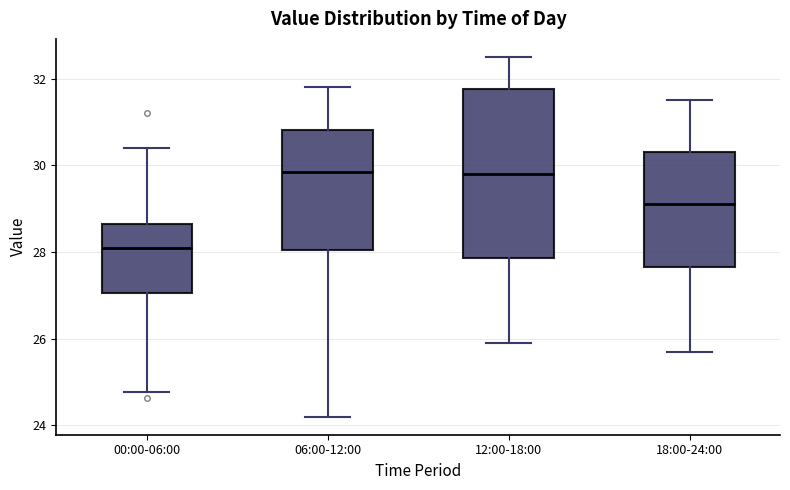

Where is the upper edge of the box for 18:00-24:00 on the y-axis? The values are not printed on the chart, so give them approximately, as read against the axis.

30.4